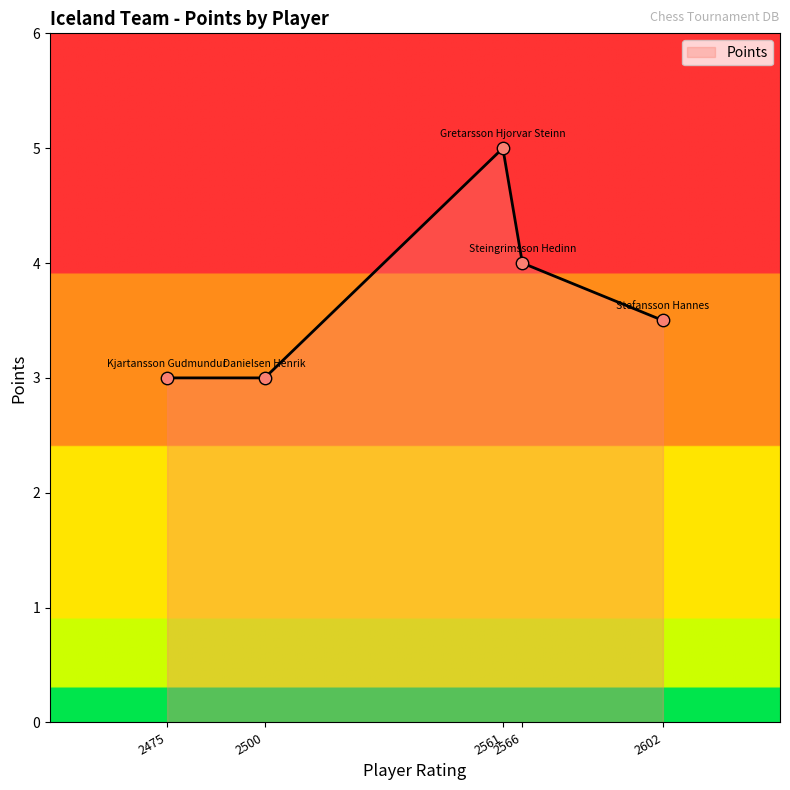

What is the maximum value shown in the chart?

5.0